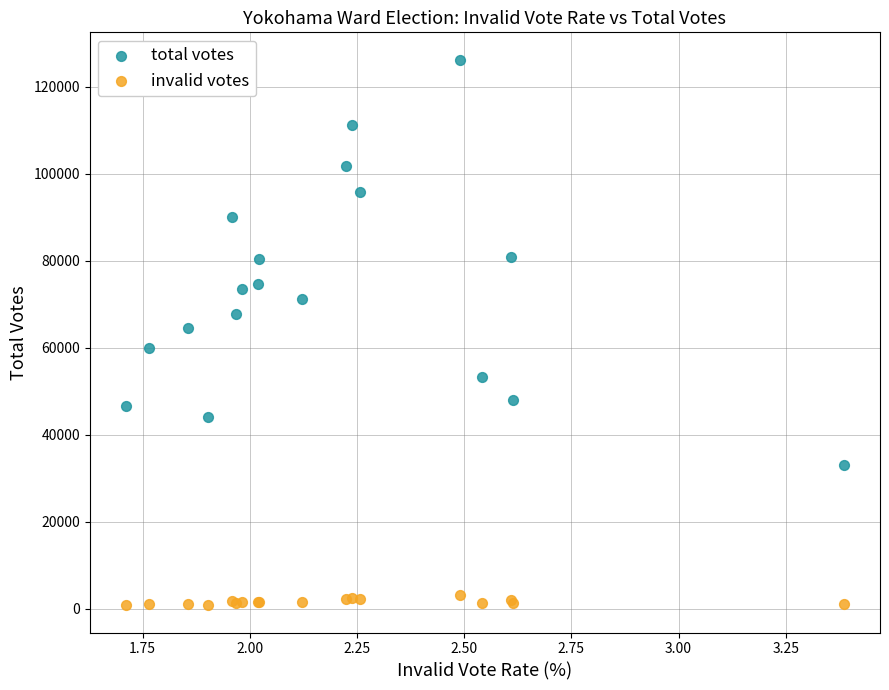

What are all the series names shown in the legend?

total votes, invalid votes